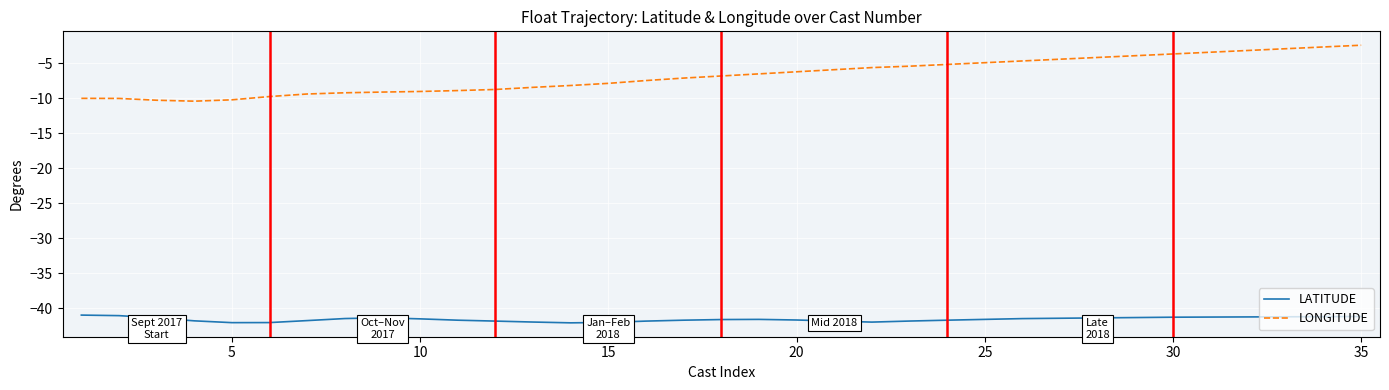

Which series has the largest total across all categories?

LONGITUDE